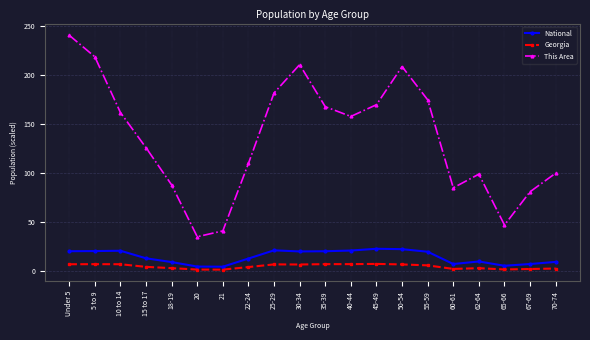

What are all the series names shown in the legend?

National, Georgia, This Area